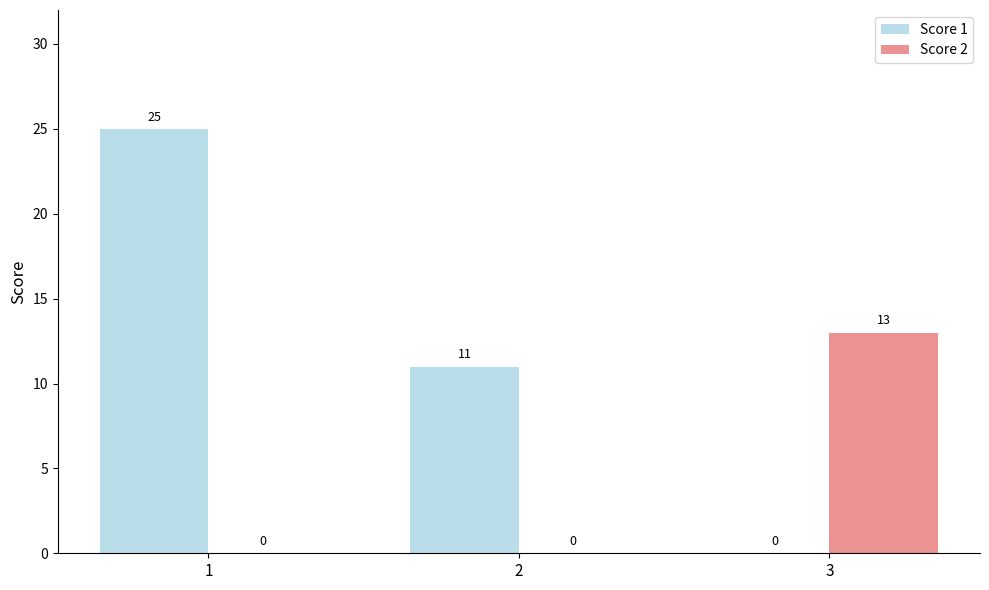

Which category has the highest value across all series?

1